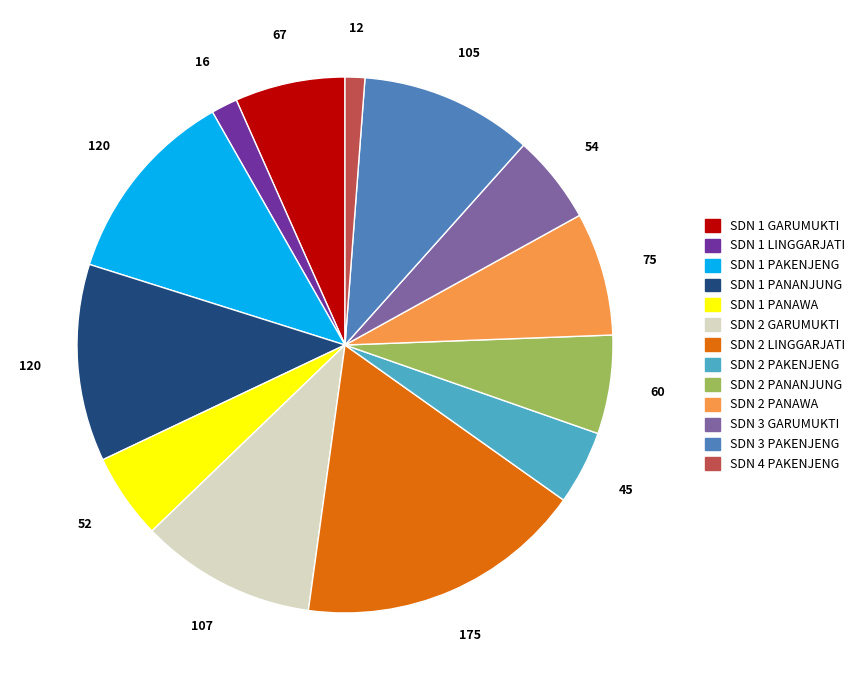

What is the largest slice in the pie chart?

SDN 2 LINGGARJATI